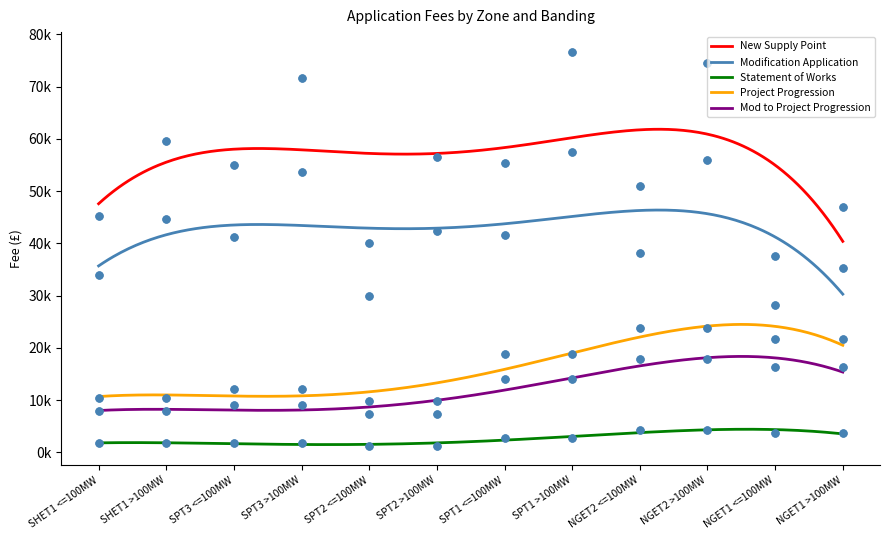

At how many categories does at least one series exceed 13175?

12